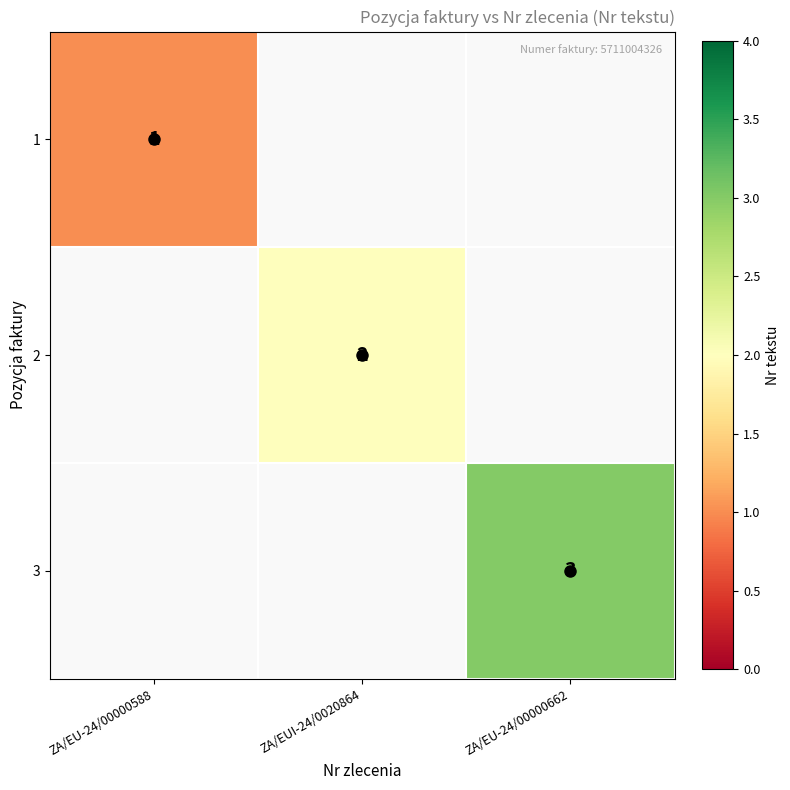

The value of 2 at ZA/EUI-24/0020864 is 3. True or false?

False